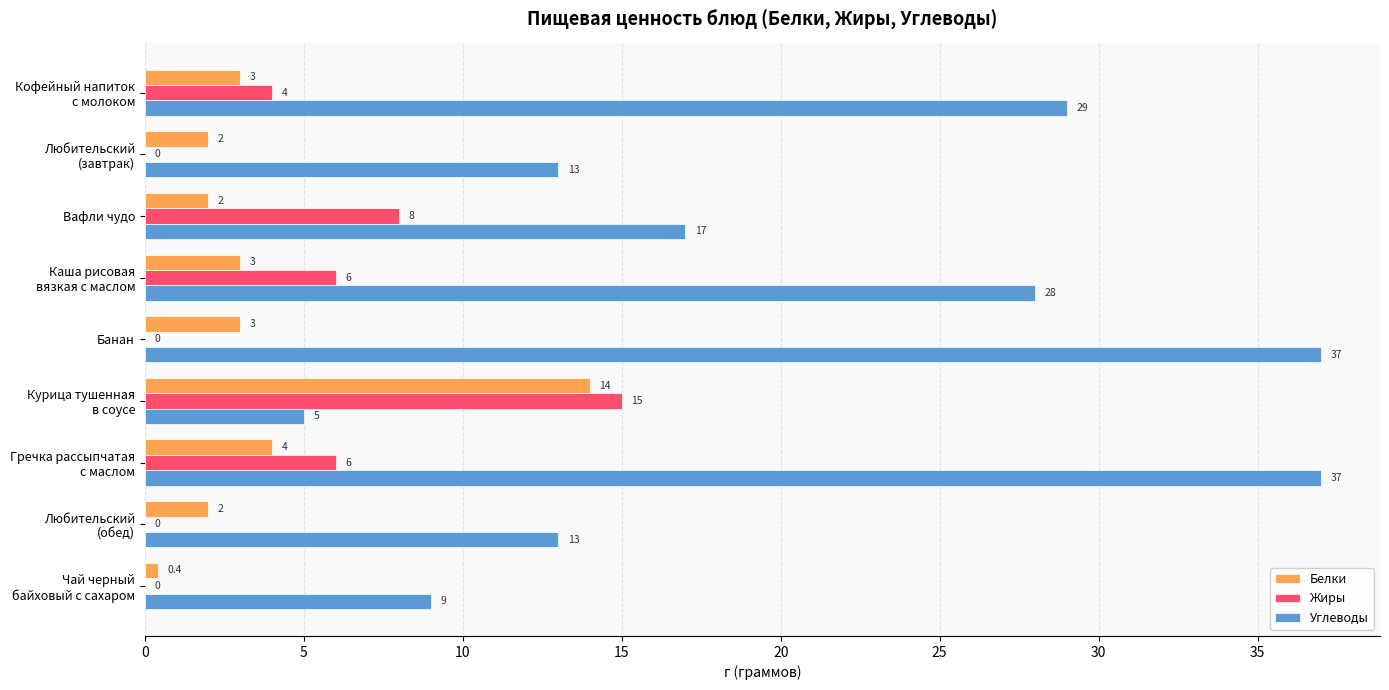

Which series has the largest total across all categories?

Углеводы